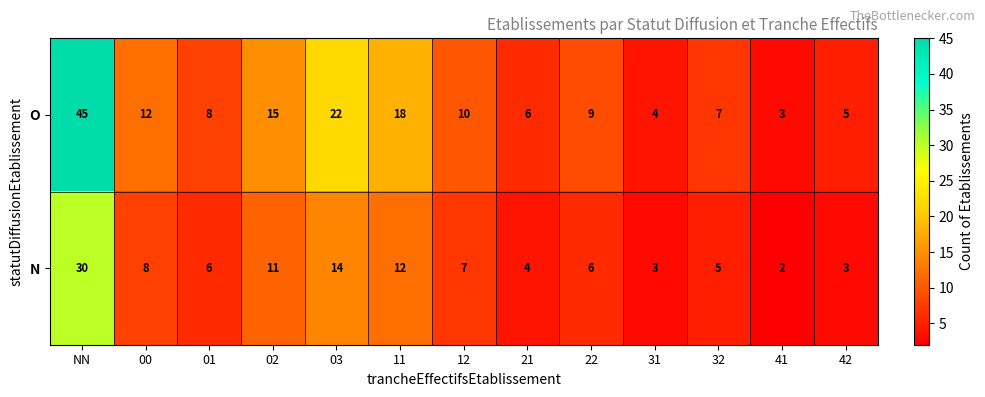

Reading right to left, extract all data points from this chart.

O: 42=5	41=3	32=7	31=4	22=9	21=6	12=10	11=18	03=22	02=15	01=8	00=12	NN=45
N: 42=3	41=2	32=5	31=3	22=6	21=4	12=7	11=12	03=14	02=11	01=6	00=8	NN=30